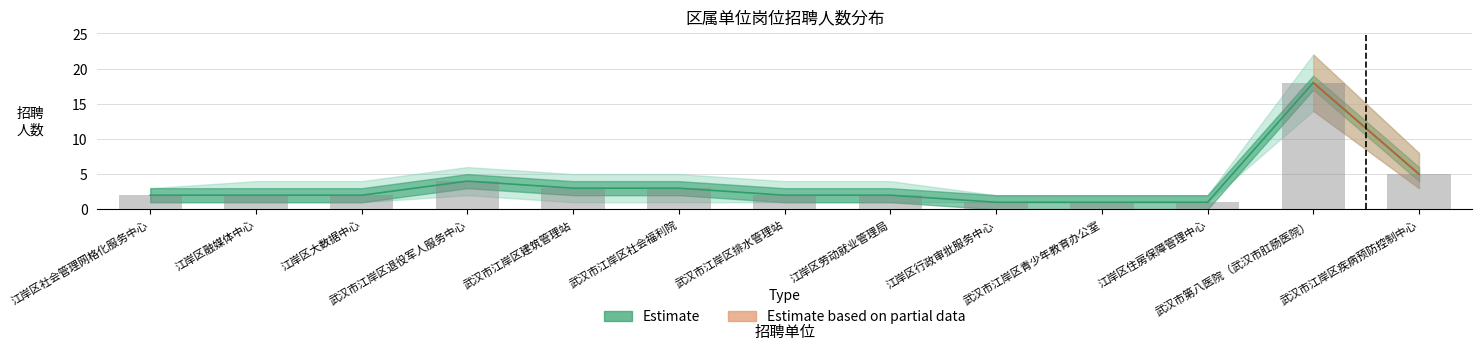

What is the change in value from 武汉市江岸区建筑管理站 to 武汉市江岸区青少年教育办公室?

-2